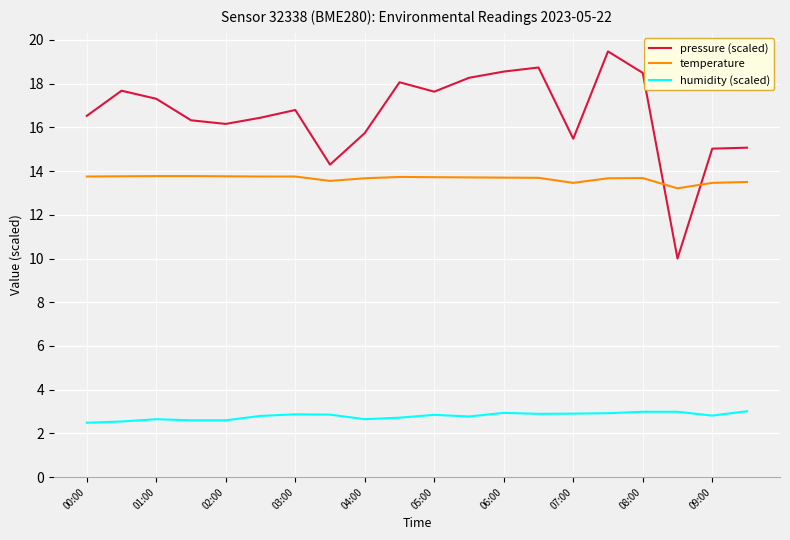

What is the sum of all pressure (scaled) values?

332.0